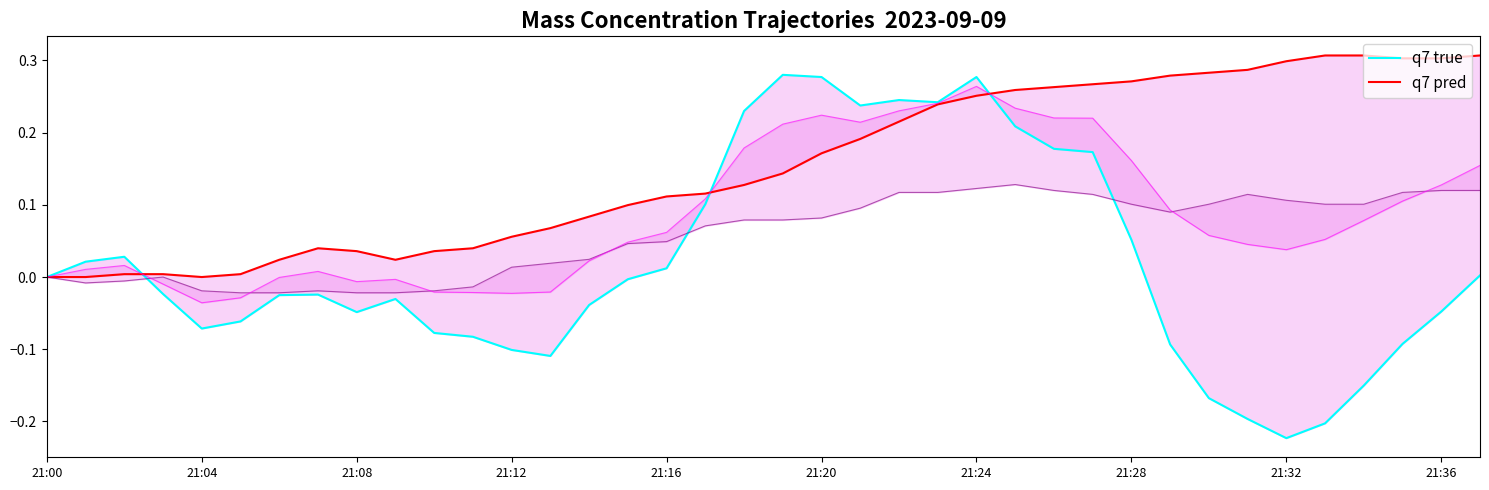

At how many categories does at least one series exceed 0?

36